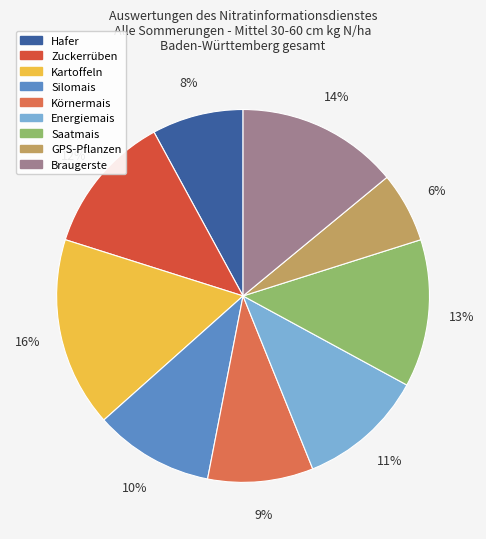

Is the sum of Saatmais and Zuckerrüben greater than half?

No